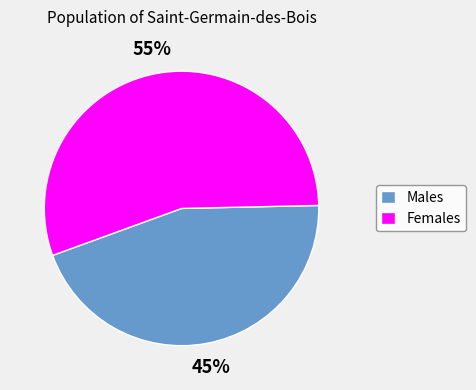

Is there a majority slice in this chart?

Yes